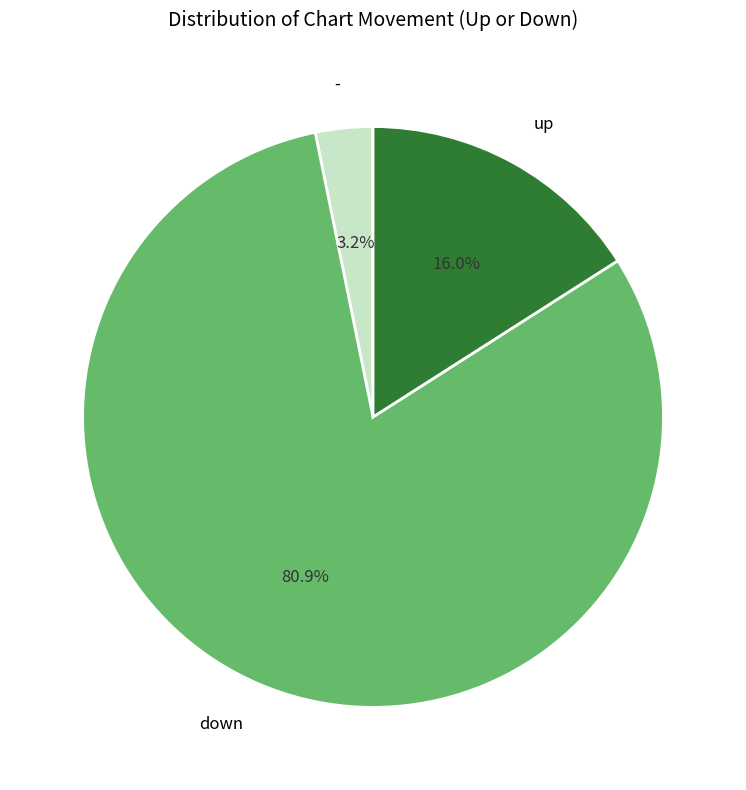

Combined, do up and - account for over 50%?

No